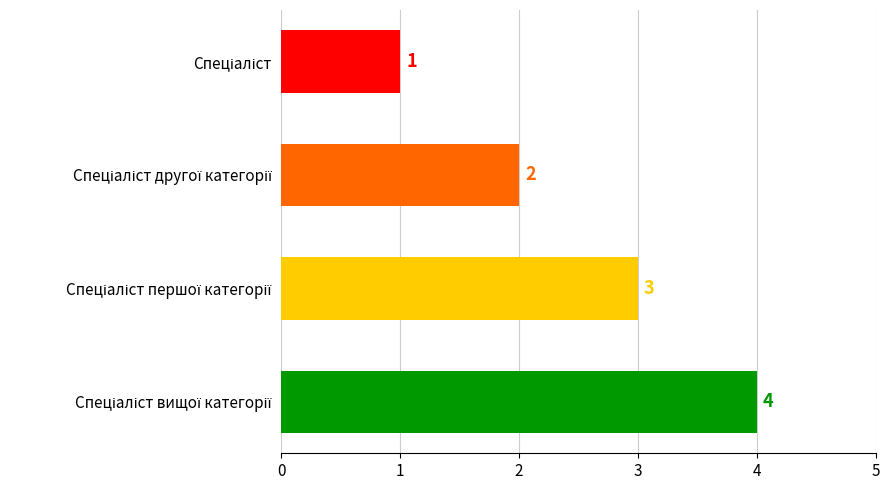

Count the values in the range 2 to 4.

3